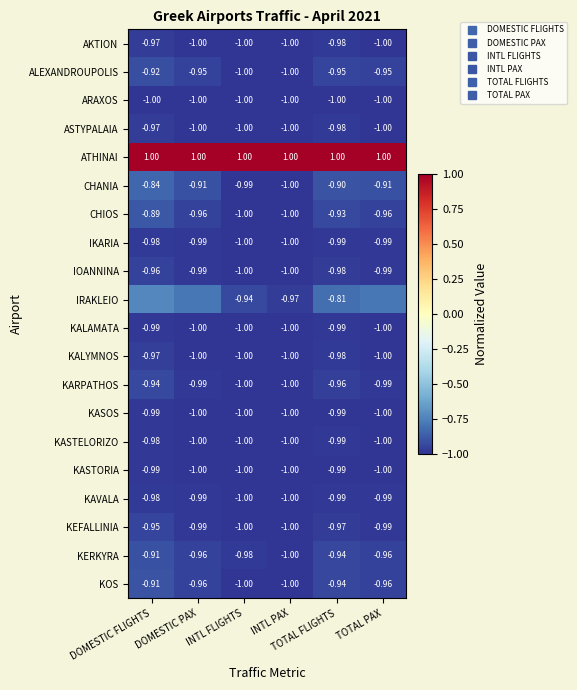

What is the sum of the IKARIA values at TOTAL PAX and DOMESTIC PAX?

-2.0